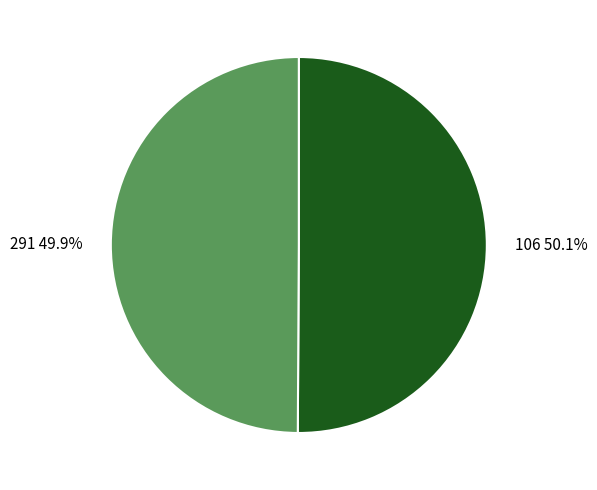

To the nearest percent, what is the combined percentage of 291 and 106?

100%